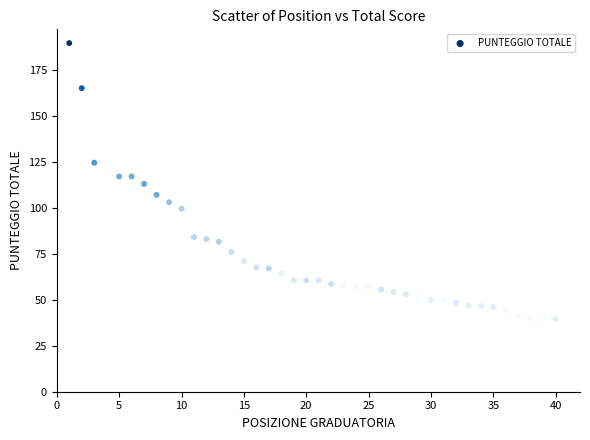

What is the range of X values (max minus min)?

39.0